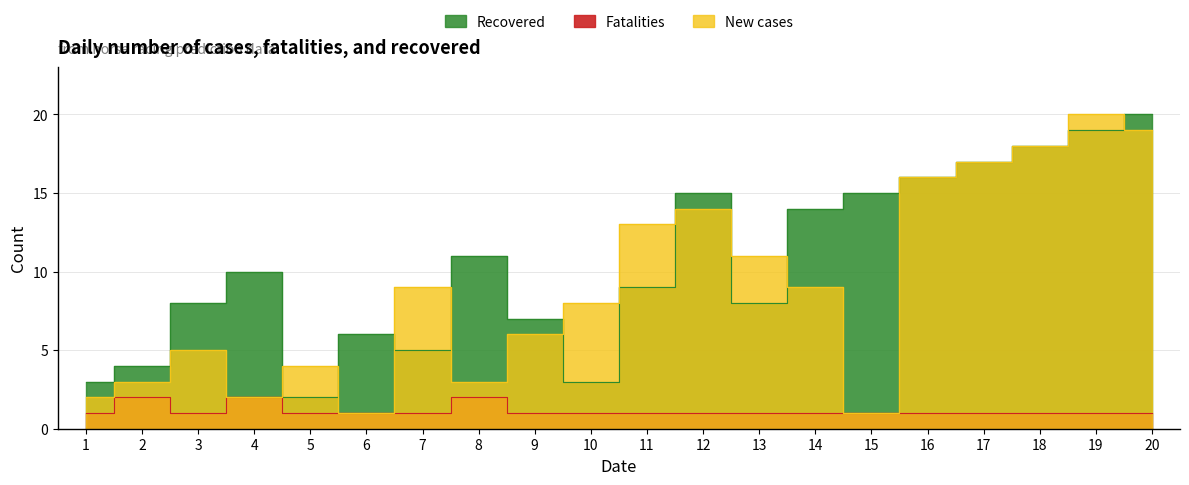

True or false: Recovered and Fatalities intersect in this chart.

False